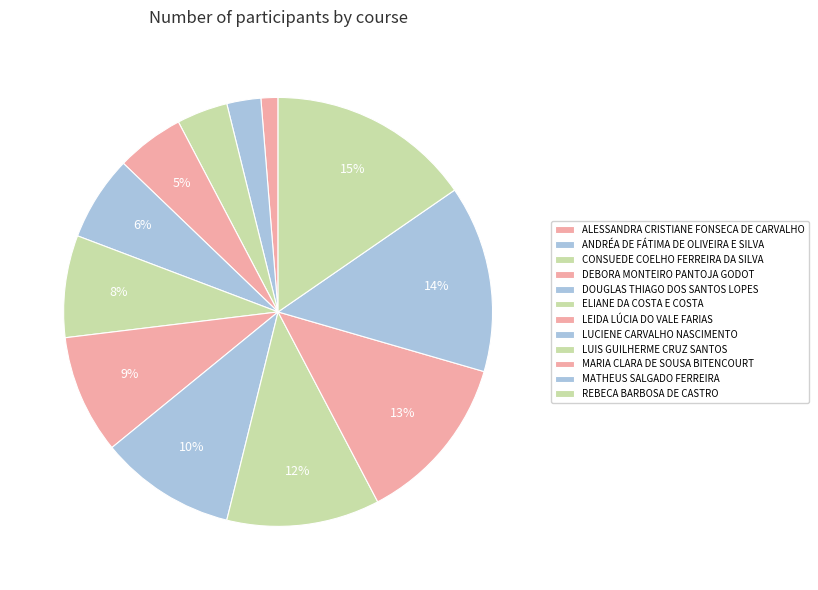

To the nearest percent, what percentage of the pie is DEBORA MONTEIRO PANTOJA GODOT?

5%